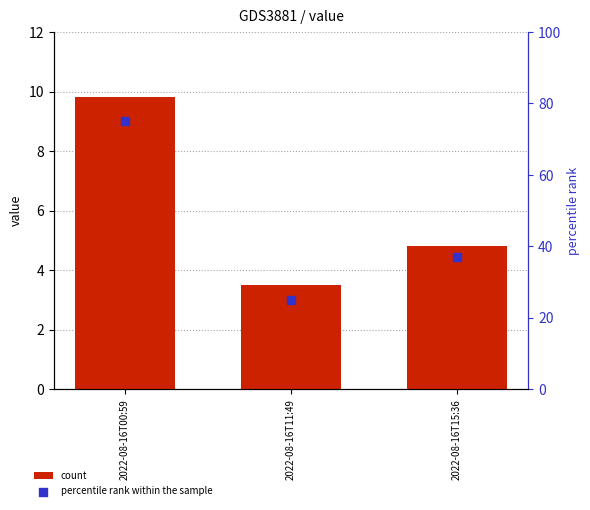

Which series reaches the minimum Y coordinate?

count